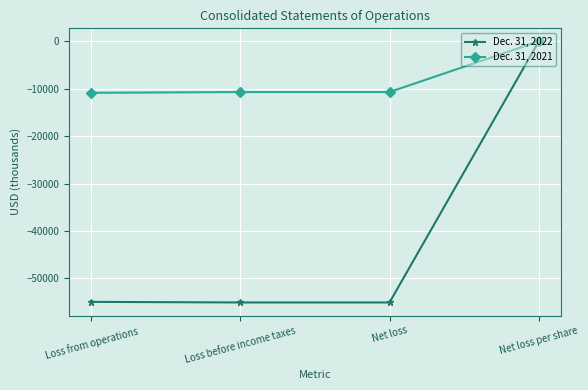

True or false: Dec. 31, 2021 has more than 2 points higher than both neighbors.

False